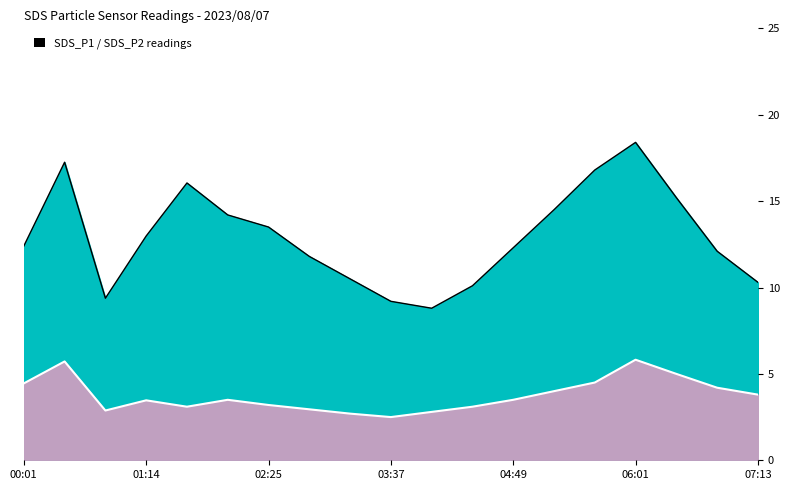

Between 02:25 and 10, which series saw the biggest shift?

SDS_P1